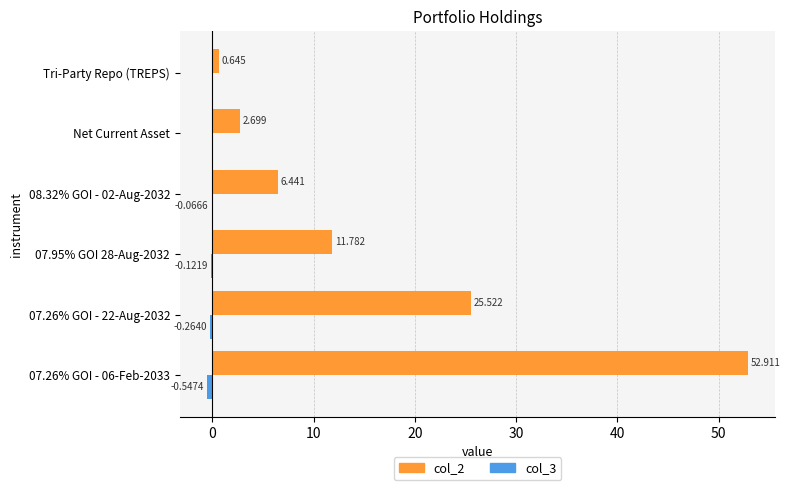

Count the number of data series in this chart.

2